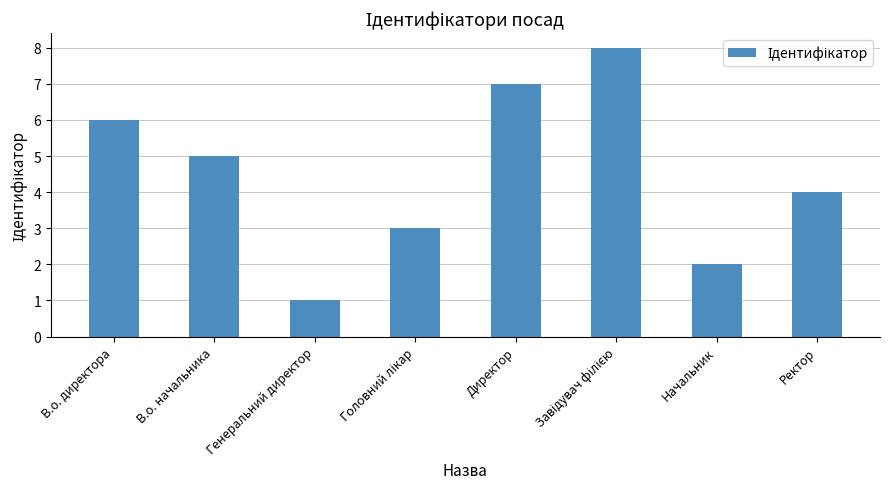

How many data points does each series have?

8